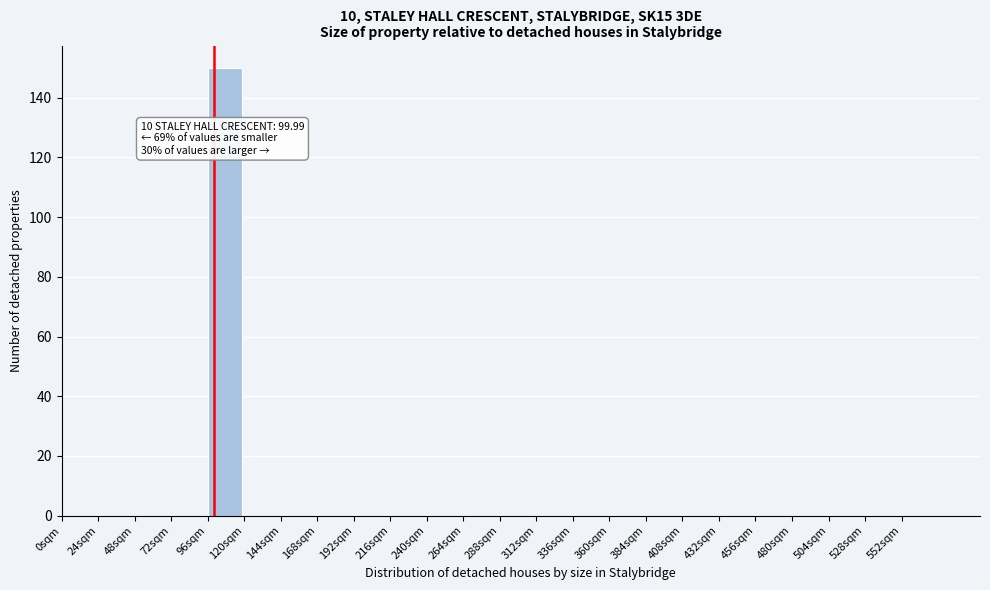

Which range on the x-axis has the tallest bar?

96 to 120